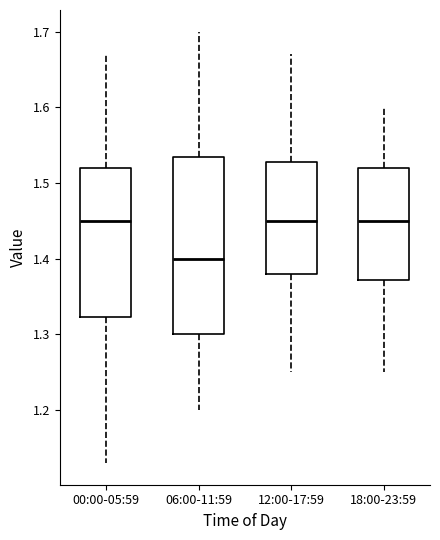

Reading left to right, transcribe this box plot: for each box, give where its median line is, the range the box spans, and where its two whiskers end, as read against the y-axis. The values are not printed on the chart, so give them approximately, as read against the axis.

00:00-05:59: median 1.45, box 1.32 to 1.52, whiskers 1.13 to 1.67
06:00-11:59: median 1.40, box 1.30 to 1.54, whiskers 1.20 to 1.70
12:00-17:59: median 1.45, box 1.38 to 1.53, whiskers 1.25 to 1.67
18:00-23:59: median 1.45, box 1.37 to 1.52, whiskers 1.25 to 1.60